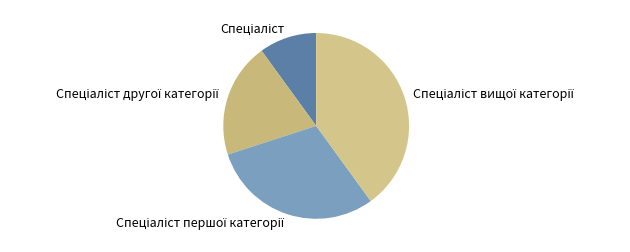

Is there any slice that represents more than half of the pie?

No